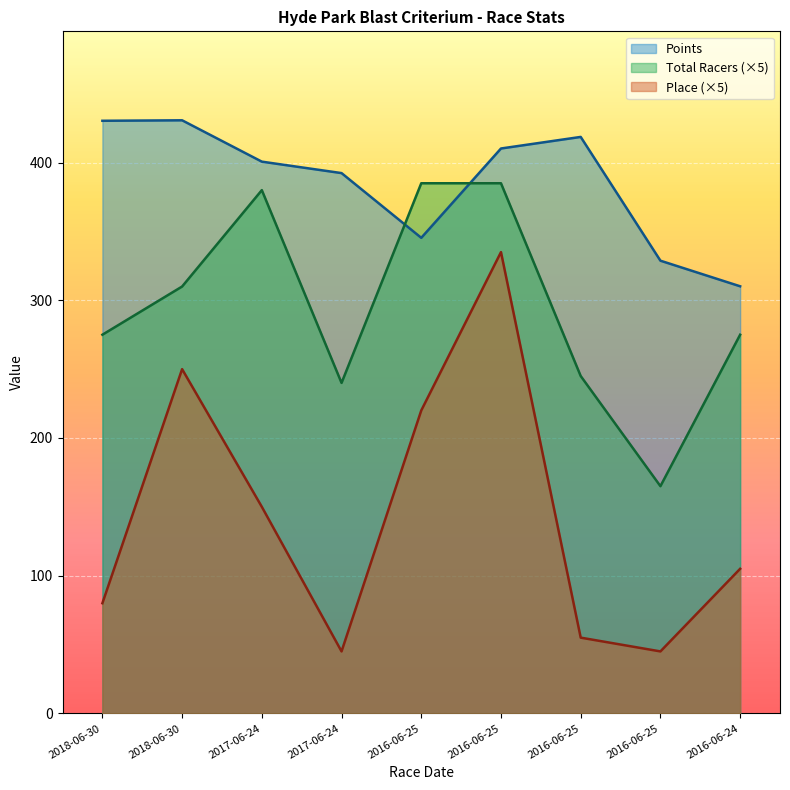

Which series changed the most between 2017-06-24 and 2016-06-24?

Points